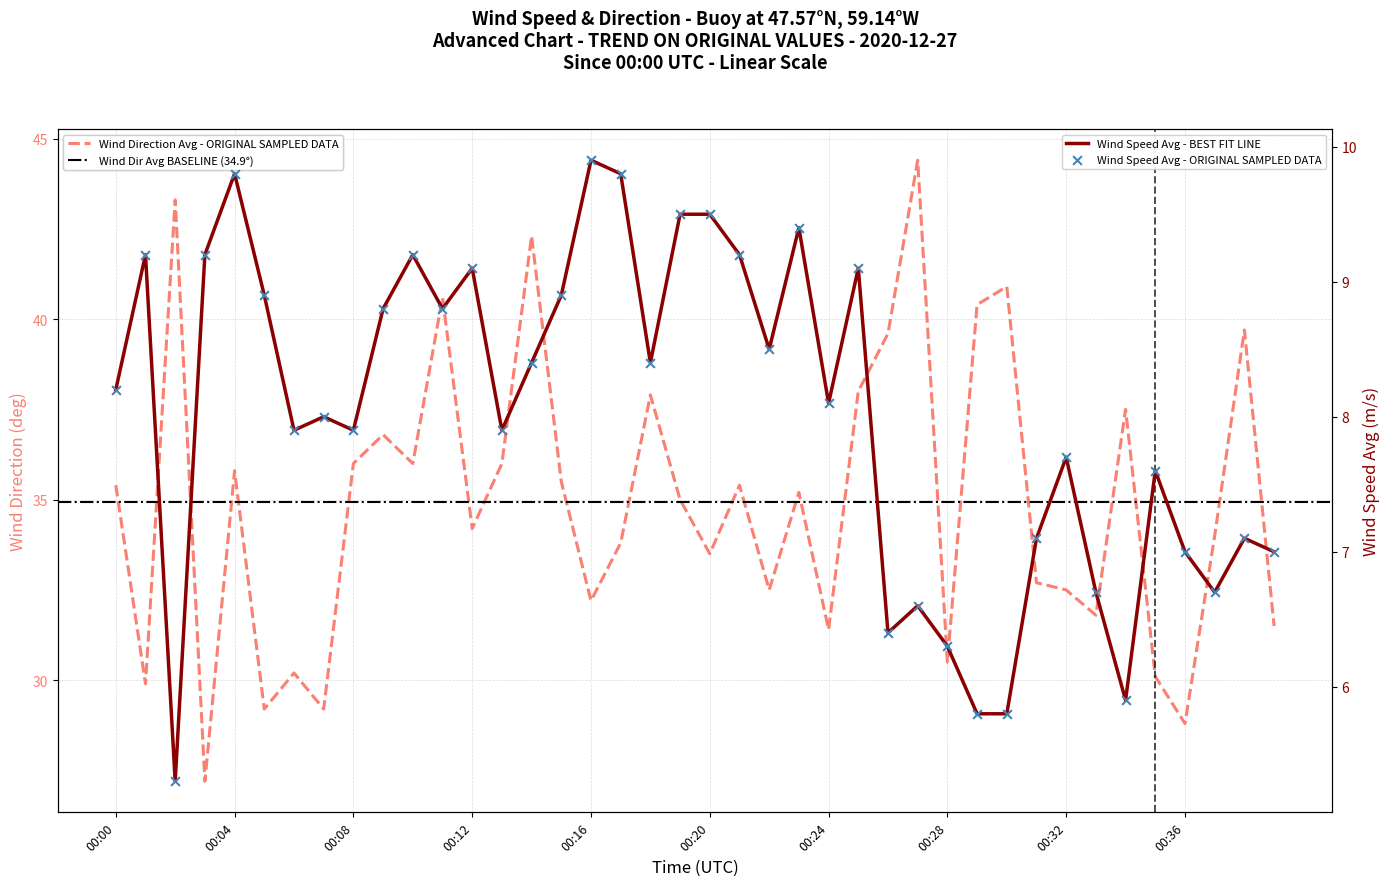

Which series has the largest total across all categories?

wind_dir_avg